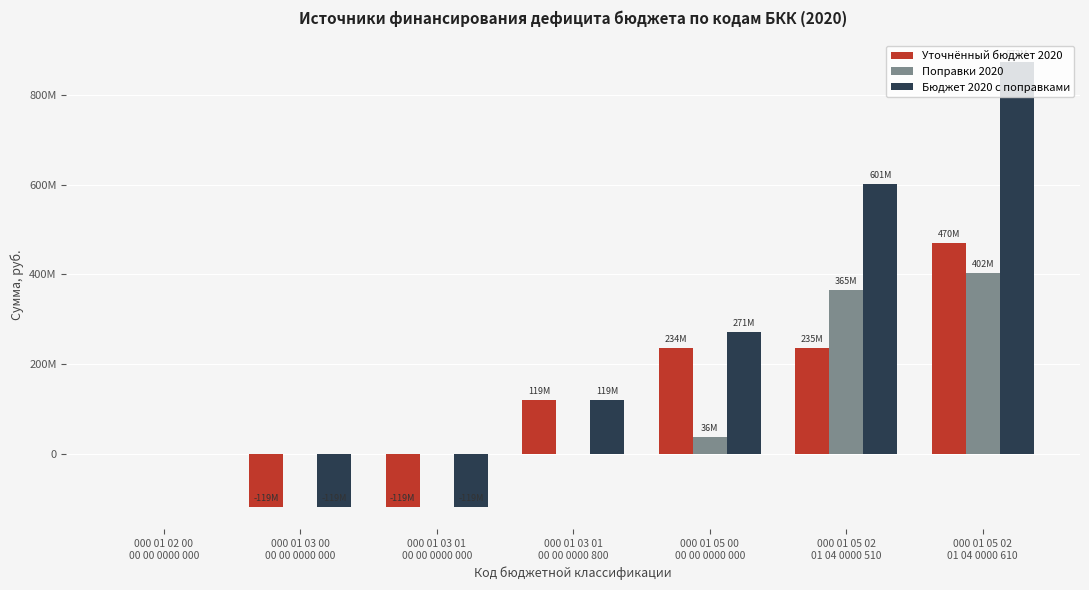

Is it true that Бюджет 2020 с поправками equals 271836355.0 at 000 01 05 00
00 00 0000 000?

True